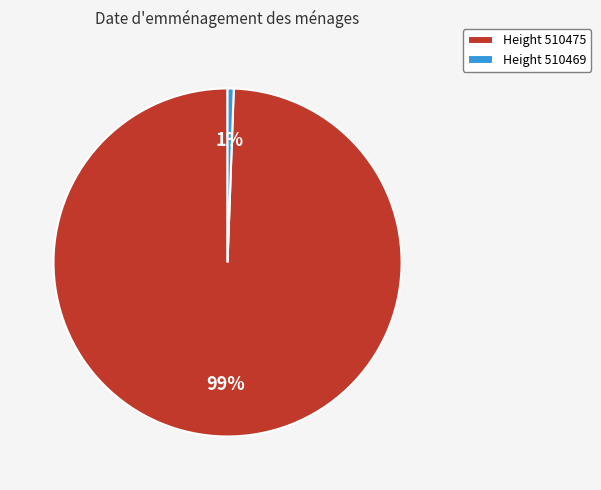

To the nearest percent, what percentage of the pie is Height 510475?

99%